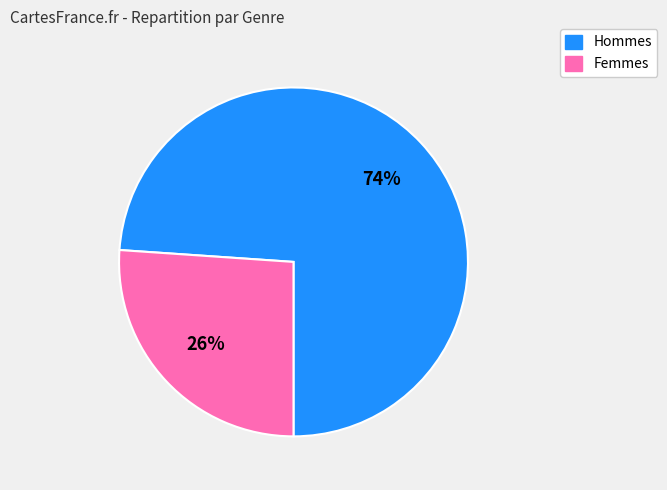

To the nearest percent, what is the average slice percentage?

50%